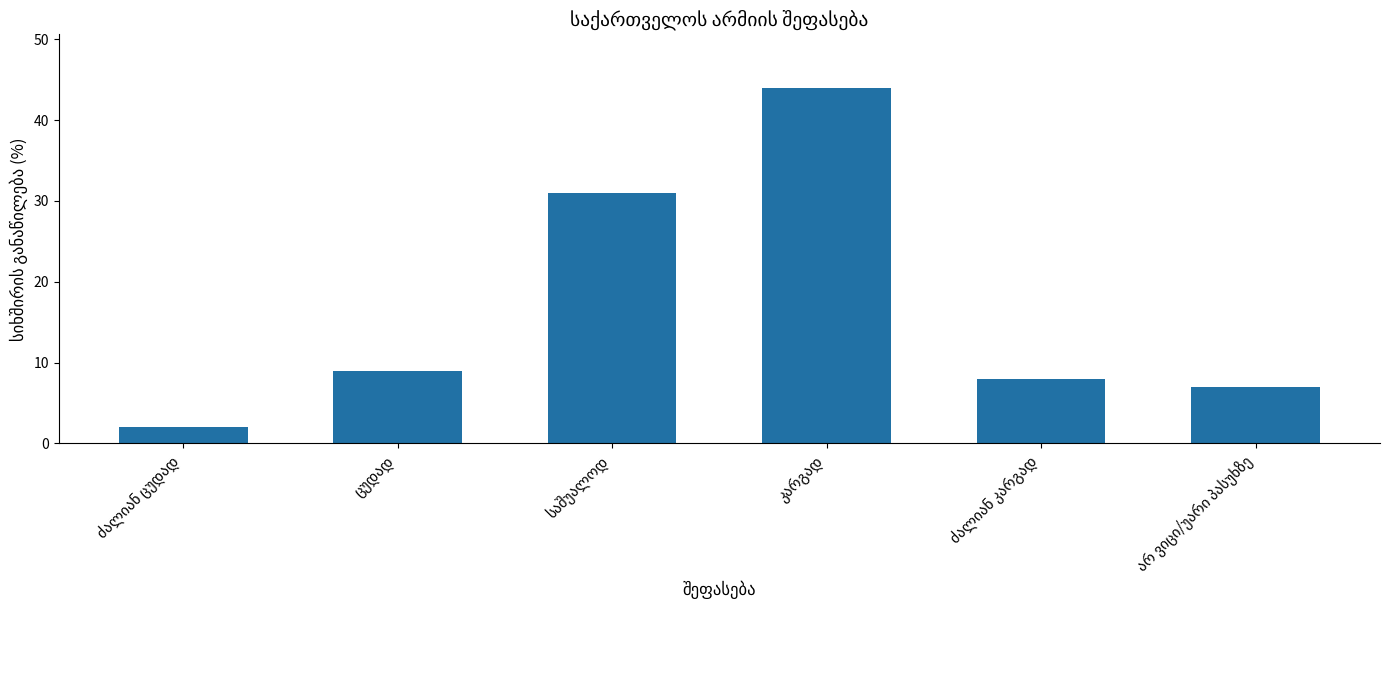

What is the value of the 6th bar from the left?

7